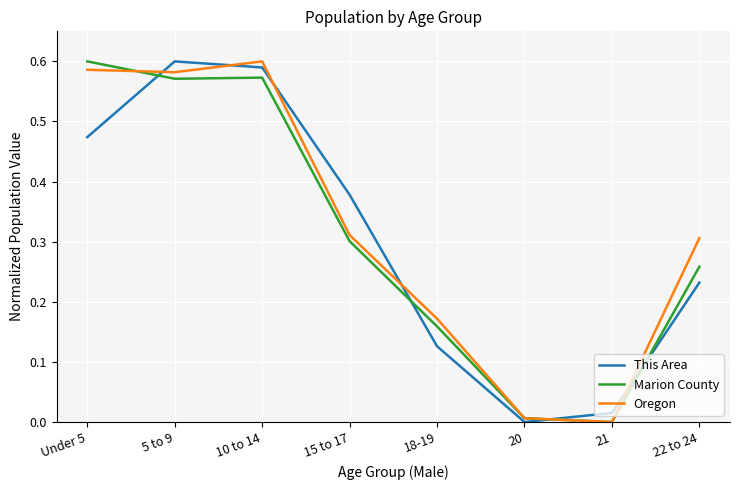

The value of Marion County at 15 to 17 is 0.3. True or false?

True